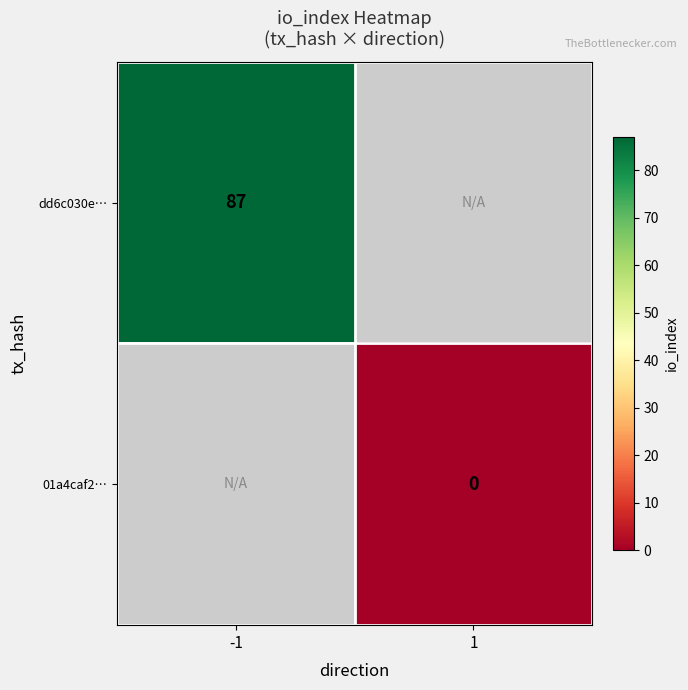

Is it true that dd6c030e… equals 136 at -1?

False